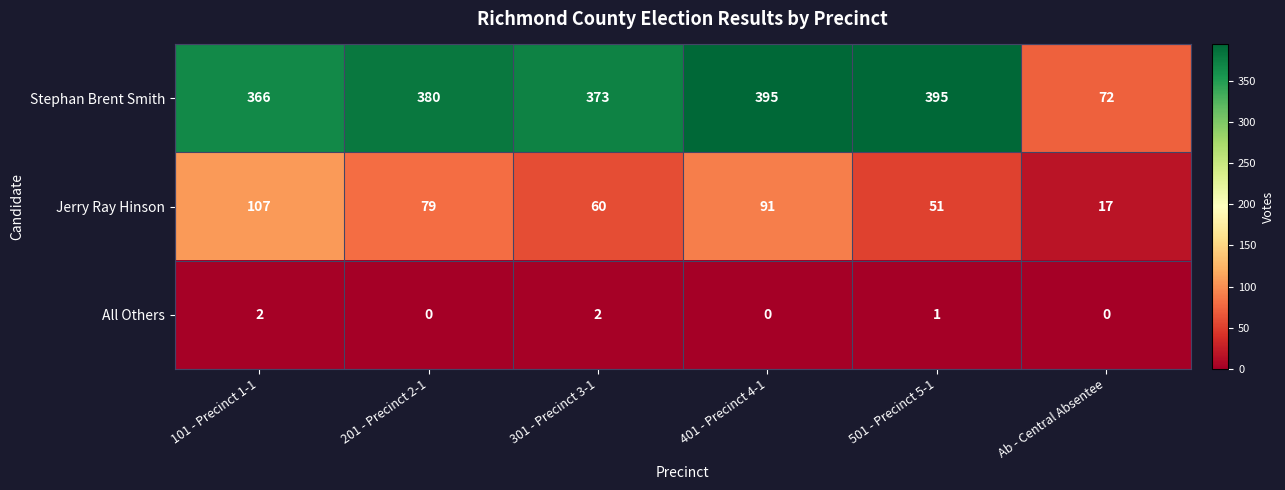

What is the maximum value shown in the chart?

395